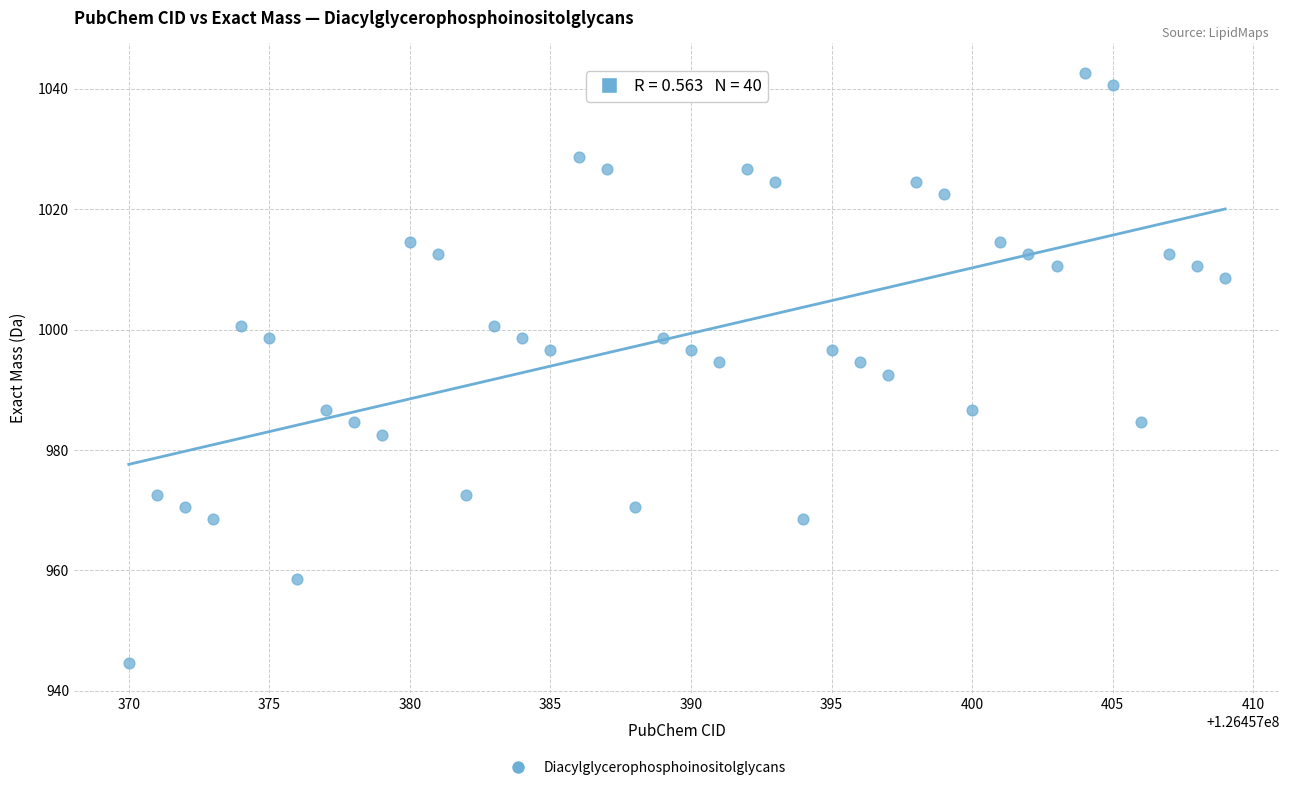

What is the range of Y values (max minus min)?

98.1